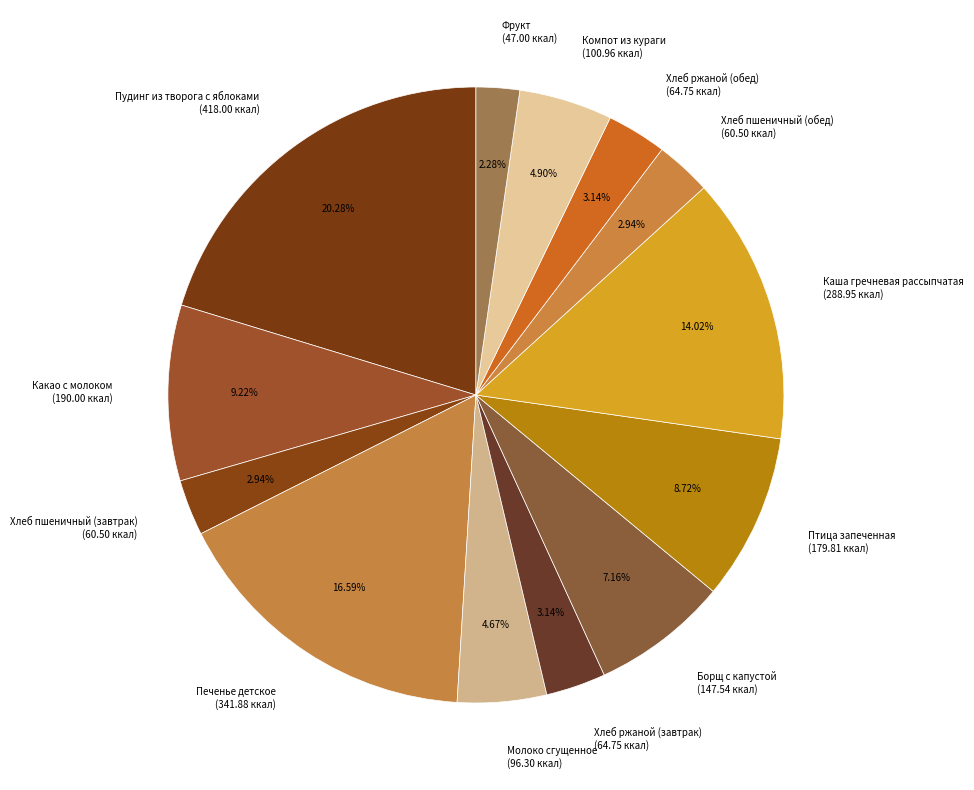

Count the number of slices in the pie.

13